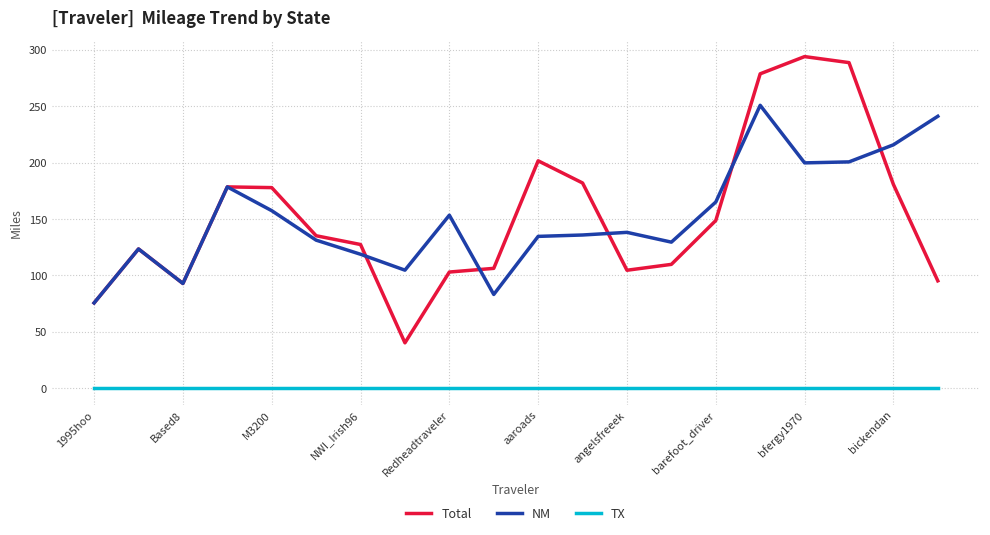

What is the greatest value displayed?

294.0